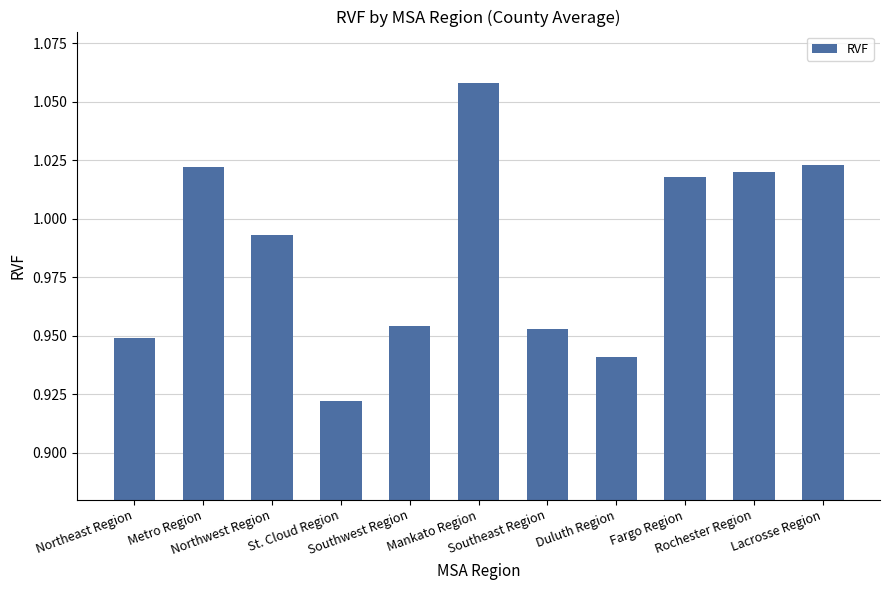

Between Mankato Region and Fargo Region, which is larger?

Mankato Region